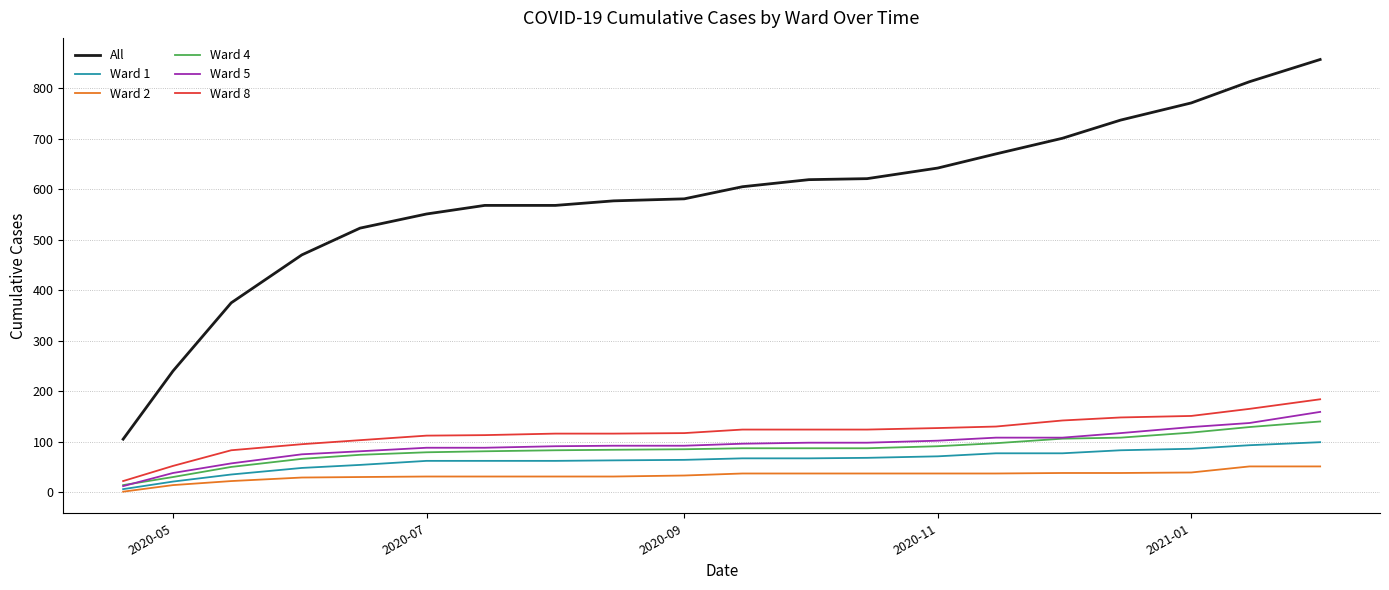

True or false: Ward 1 and All intersect in this chart.

False